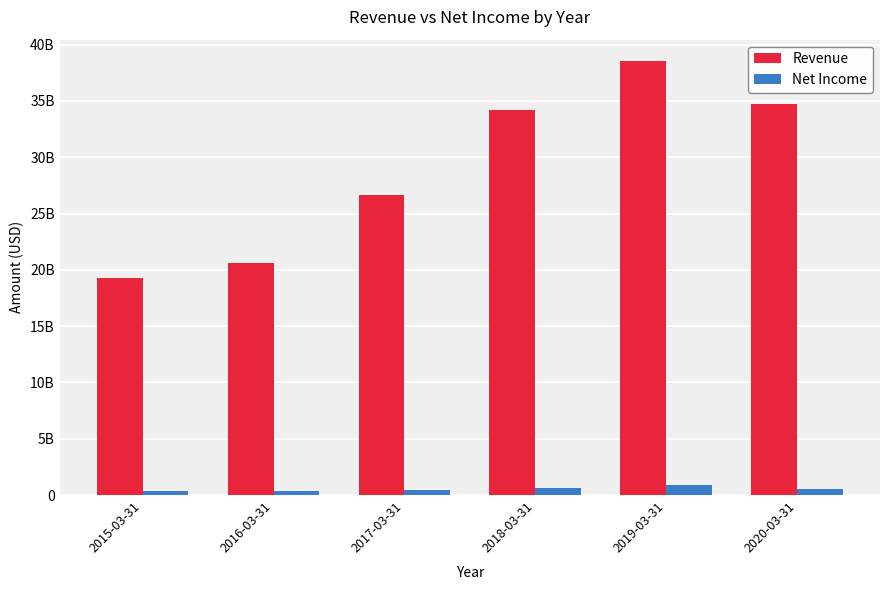

Read the Revenue value at 2018-03-31, to the nearest 50.

34161200000